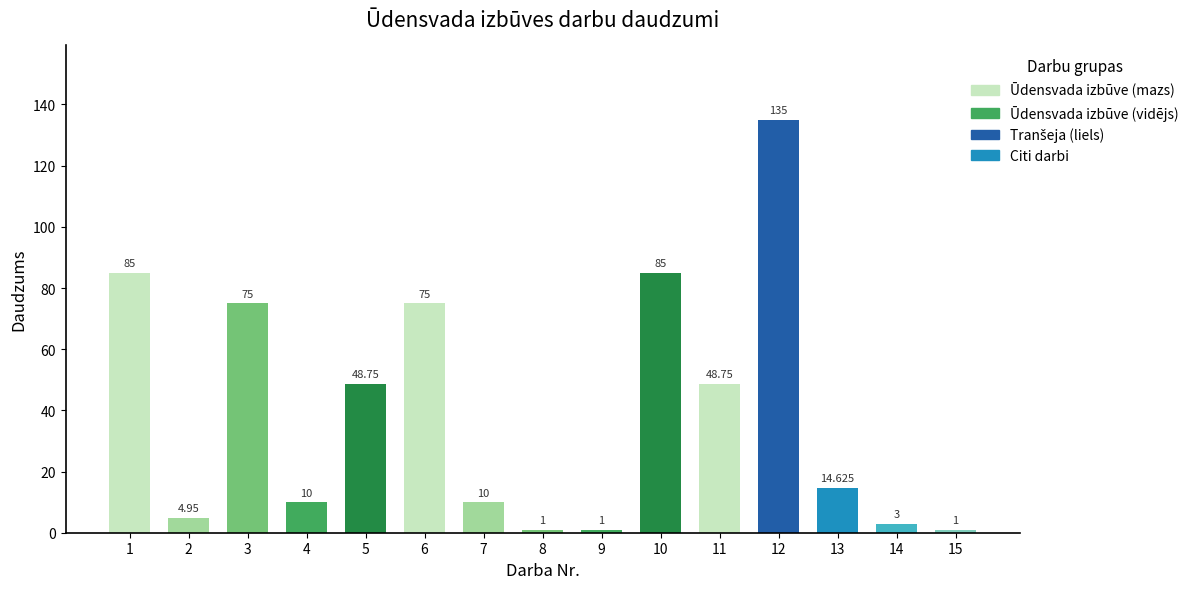

How many series are shown in this chart?

1